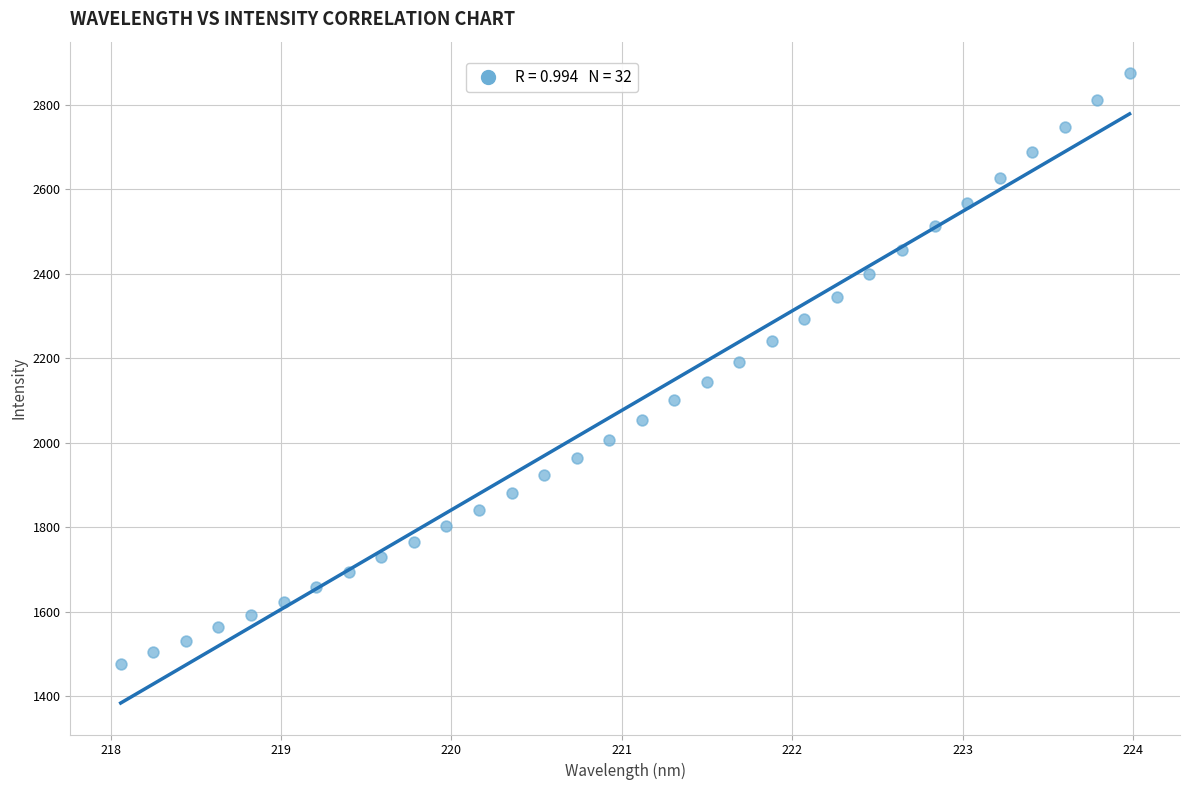

What is the range of Y values (max minus min)?

1399.4